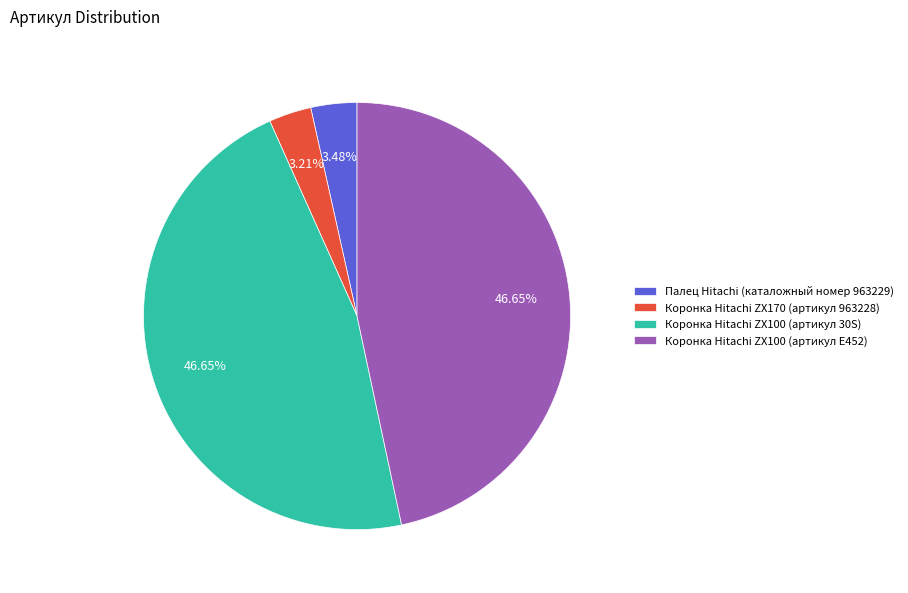

True or false: Коронка Hitachi ZX100 (артикул E452) accounts for 36% of the total.

False